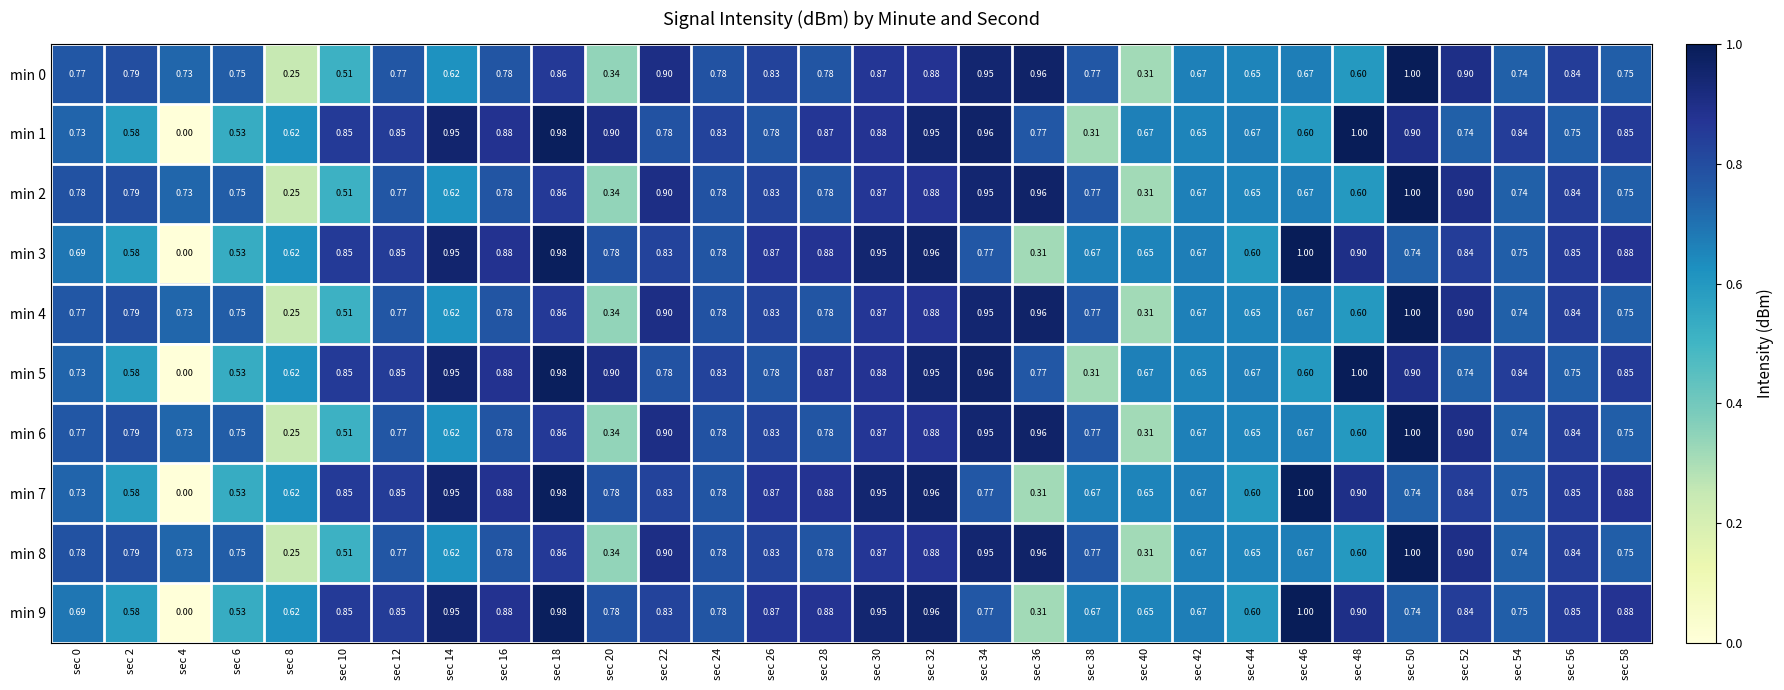

At how many categories does at least one series exceed 0?

30